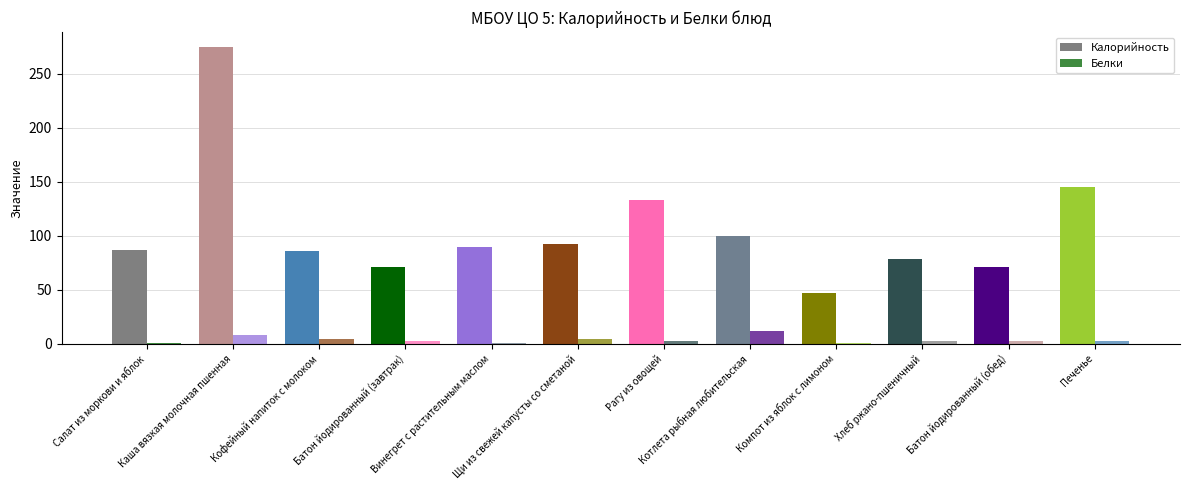

What is the difference between the Калорийность values at Винегрет с растительным маслом and Рагу из овощей?

43.8